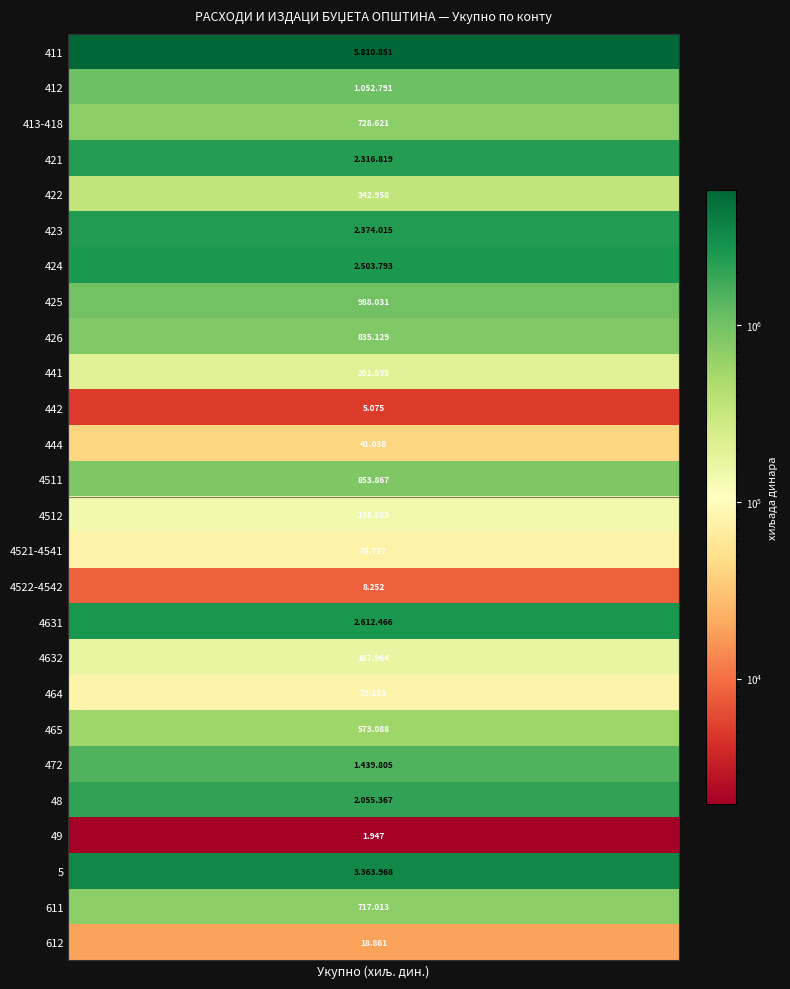

What value does the data have at 465, to the nearest 100?

573100